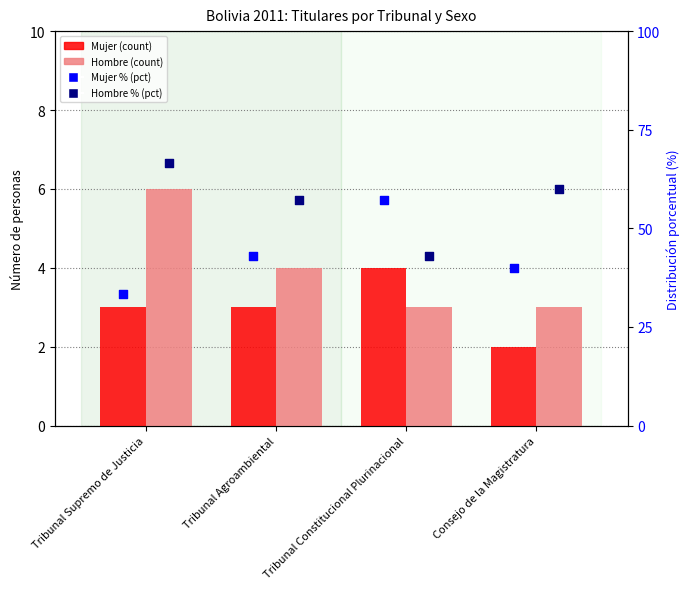

At how many categories does at least one series exceed 8?

4